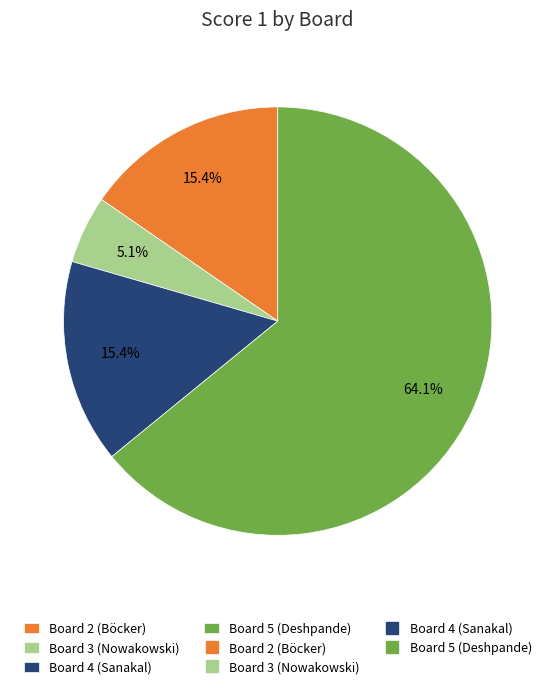

Is there any slice that represents more than half of the pie?

Yes